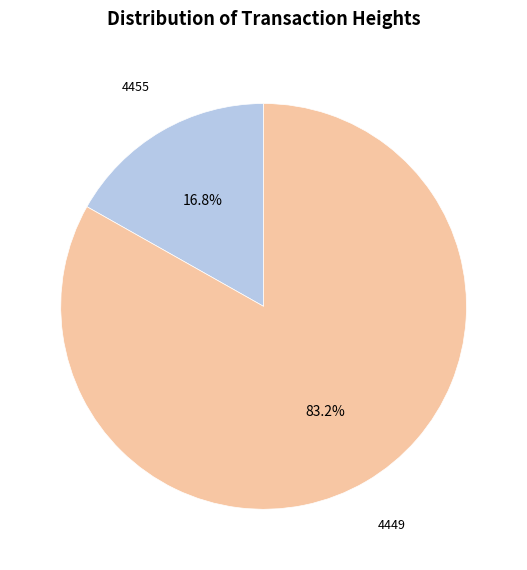

Is there any slice that represents more than half of the pie?

Yes